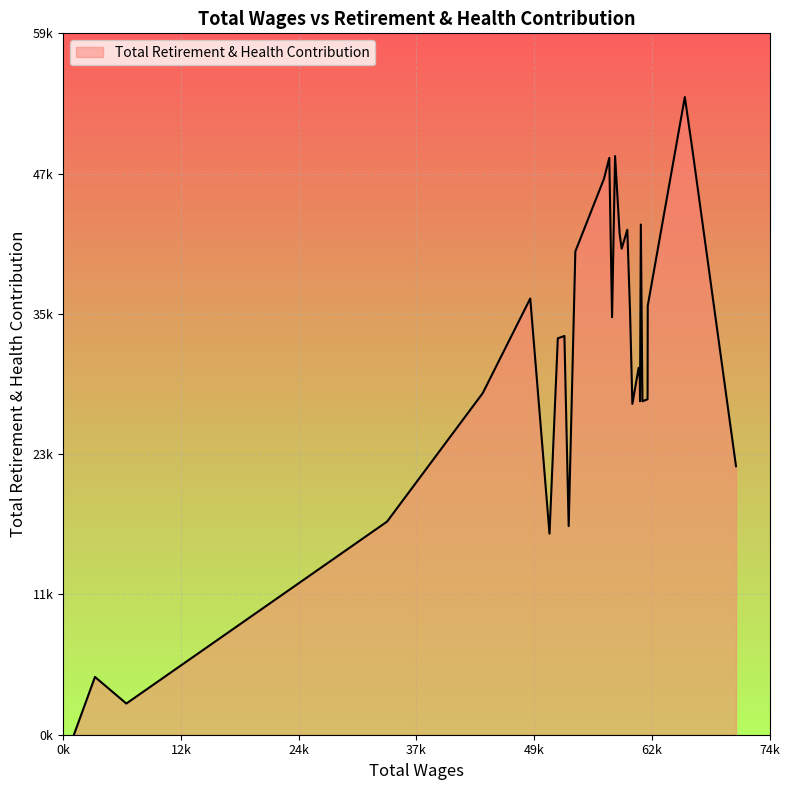

What is the value of the 30th point from the left?

36949